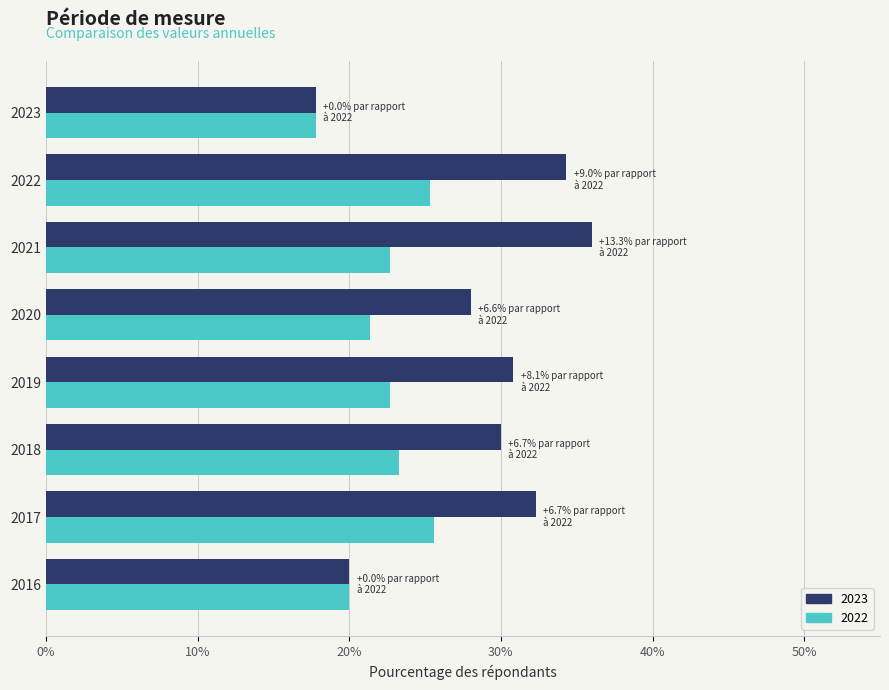

What is the difference between the maximum and minimum values in the 2022 series?

7.8